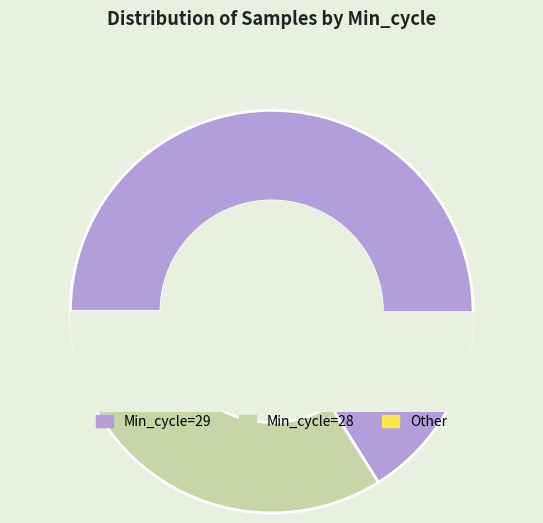

Is it true that 7 is 3% of the pie?

True